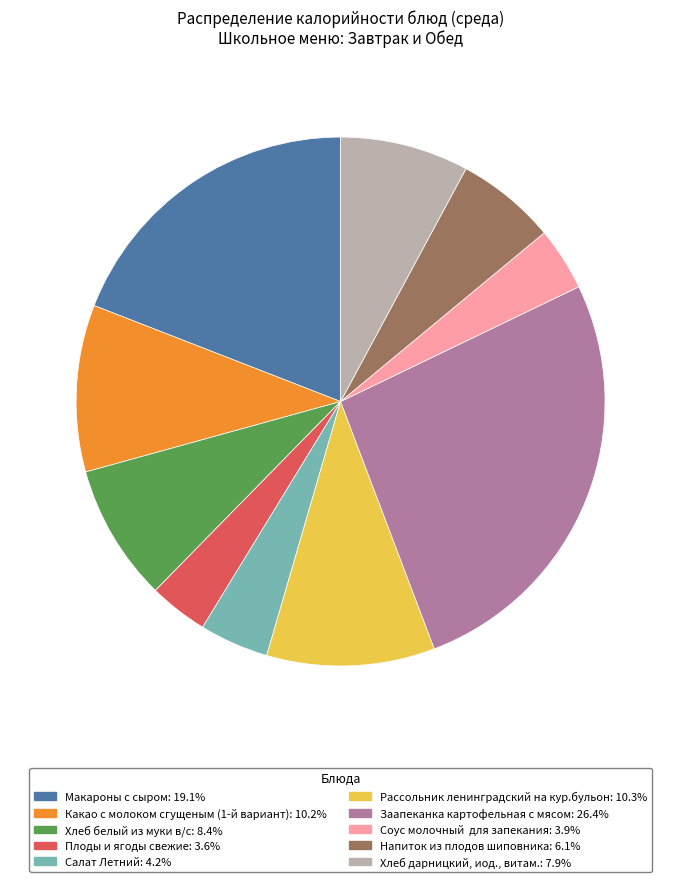

The Макароны с сыром slice represents 30% of the pie. True or false?

False